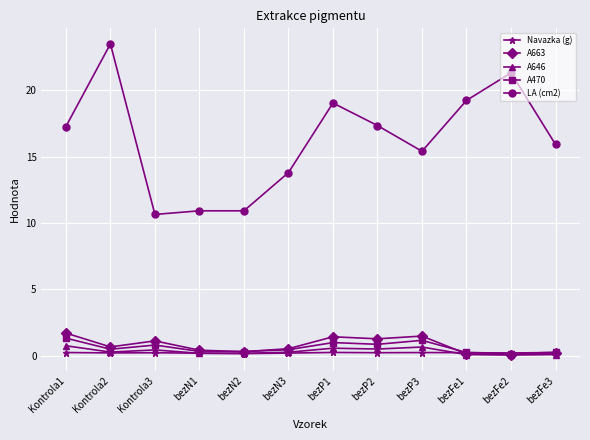

Which series has the largest range (max minus min)?

LA (cm2)